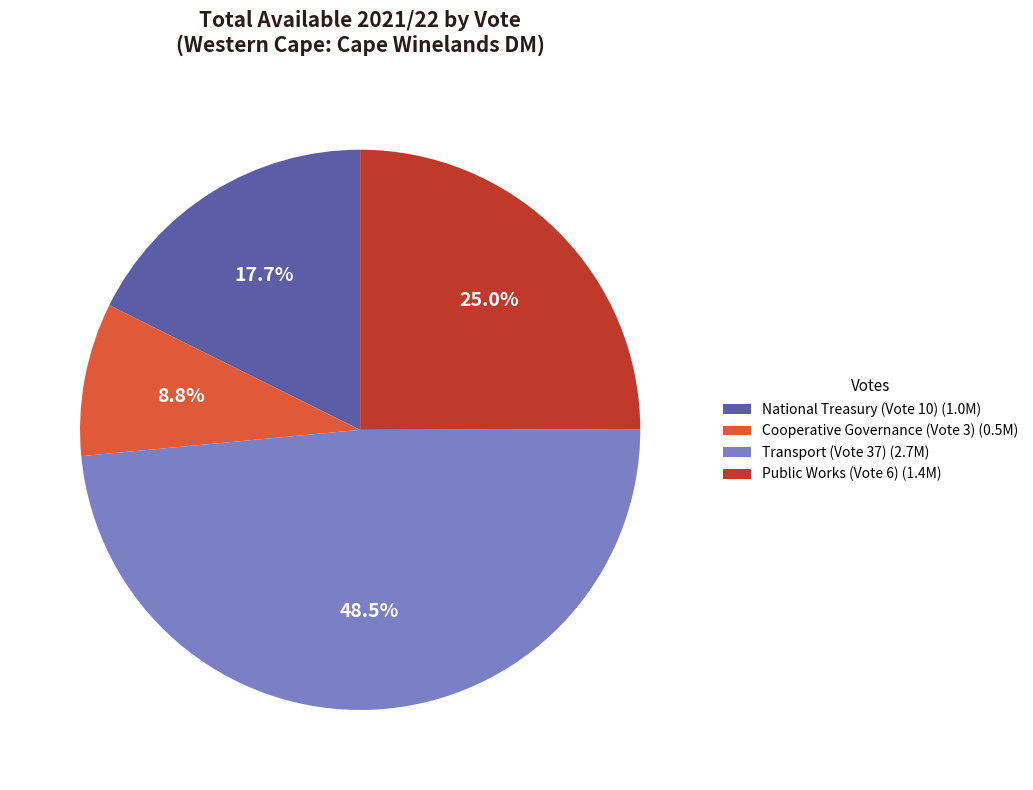

Approximately how many times larger is the value at Transport (Vote 37) compared to Cooperative Governance (Vote 3)?

5.5